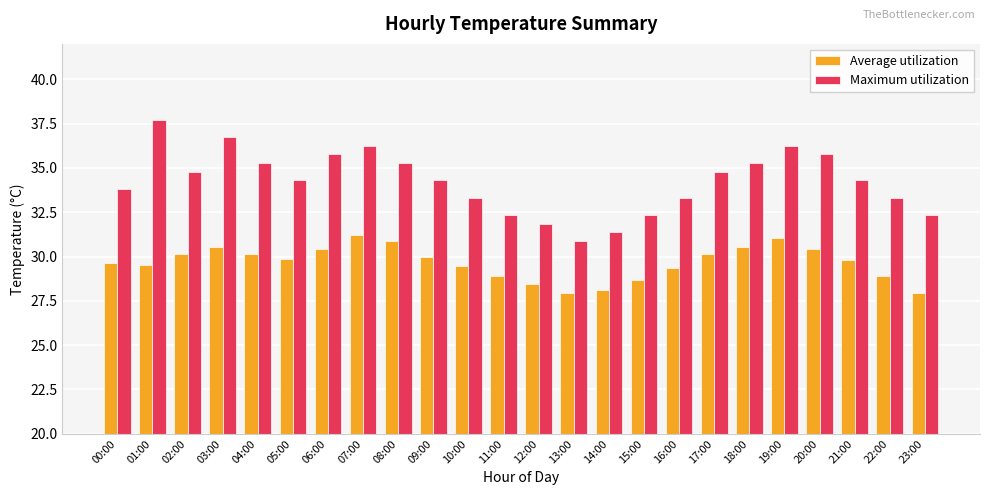

Which category has the highest value in the Maximum utilization series?

01:00